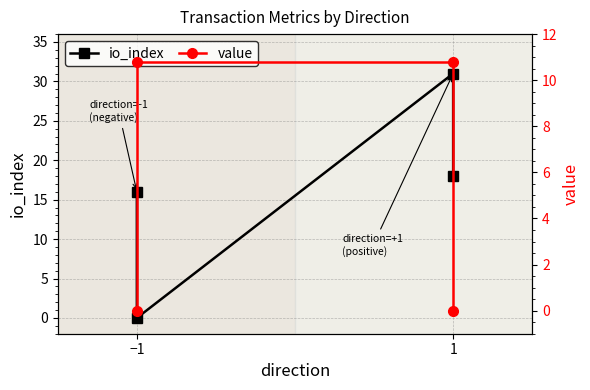

What is the label of the 3rd point from the right?

−1